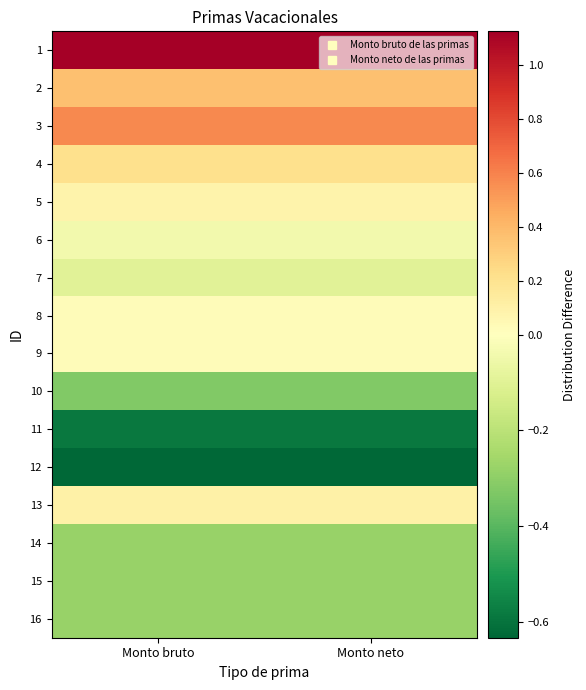

Reading right to left, extract all data points from this chart.

1: Monto neto=1.1	Monto bruto=1.1
2: Monto neto=0.4	Monto bruto=0.4
3: Monto neto=0.6	Monto bruto=0.6
4: Monto neto=0.2	Monto bruto=0.2
5: Monto neto=0.1	Monto bruto=0.1
6: Monto neto=-0.0	Monto bruto=-0.0
7: Monto neto=-0.1	Monto bruto=-0.1
8: Monto neto=0.0	Monto bruto=0.0
9: Monto neto=0.0	Monto bruto=0.0
10: Monto neto=-0.3	Monto bruto=-0.3
11: Monto neto=-0.6	Monto bruto=-0.6
12: Monto neto=-0.6	Monto bruto=-0.6
13: Monto neto=0.1	Monto bruto=0.1
14: Monto neto=-0.3	Monto bruto=-0.3
15: Monto neto=-0.3	Monto bruto=-0.3
16: Monto neto=-0.3	Monto bruto=-0.3